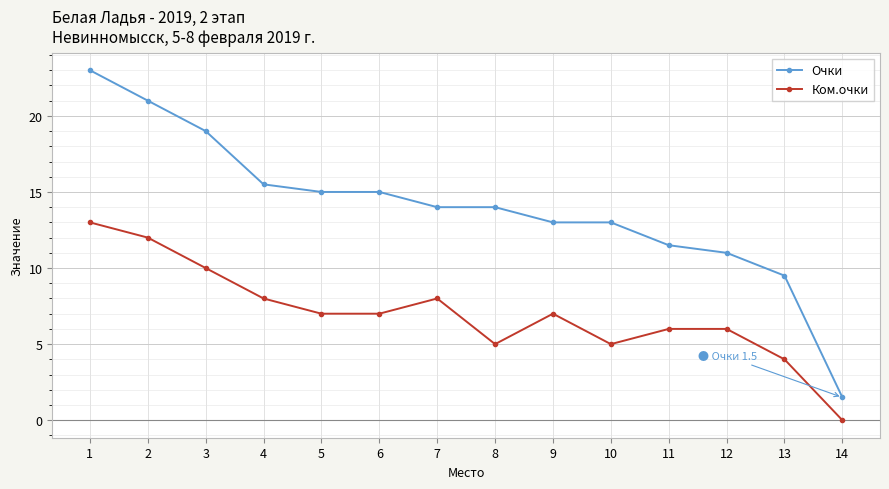

How many positive values does the Ком.очки series have?

13